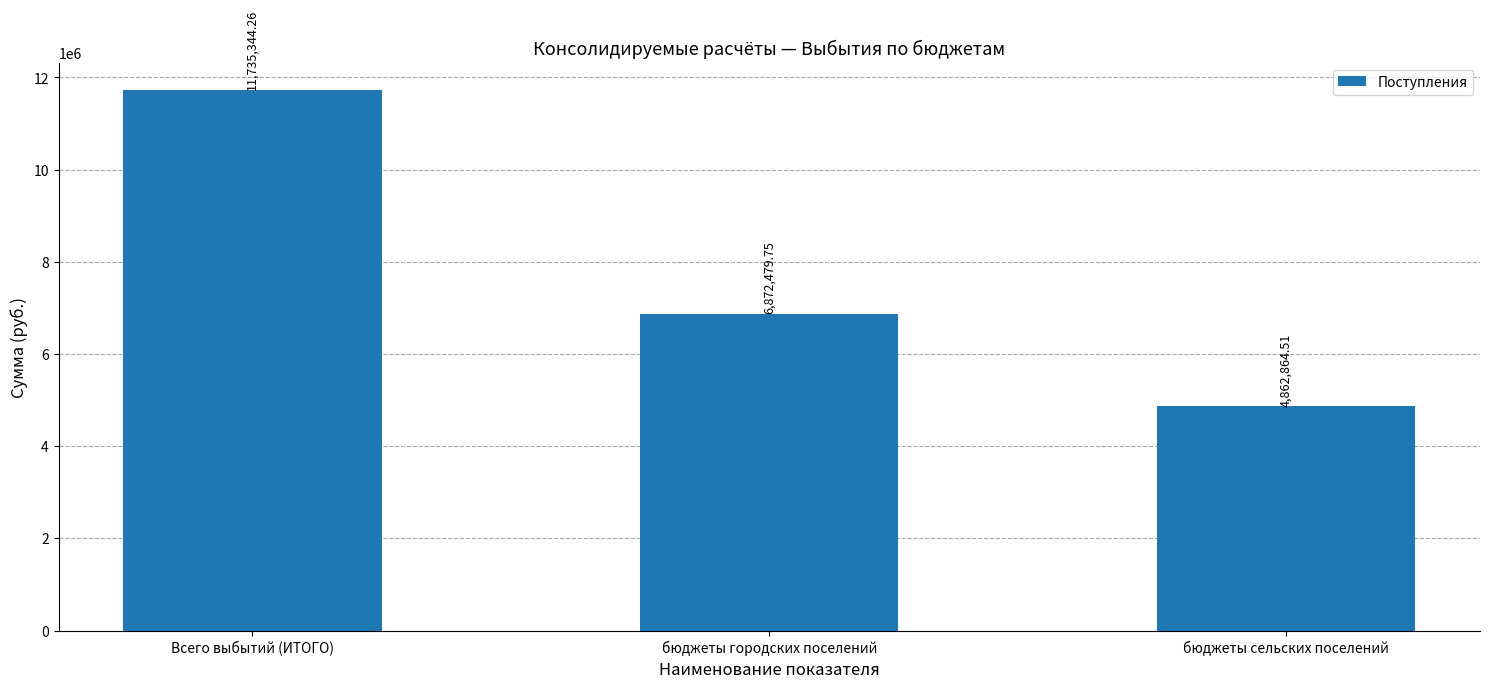

Reading left to right, list all the values displayed in this chart.

Всего выбытий (ИТОГО)=11735344.3	бюджеты городских поселений=6872479.8	бюджеты сельских поселений=4862864.5